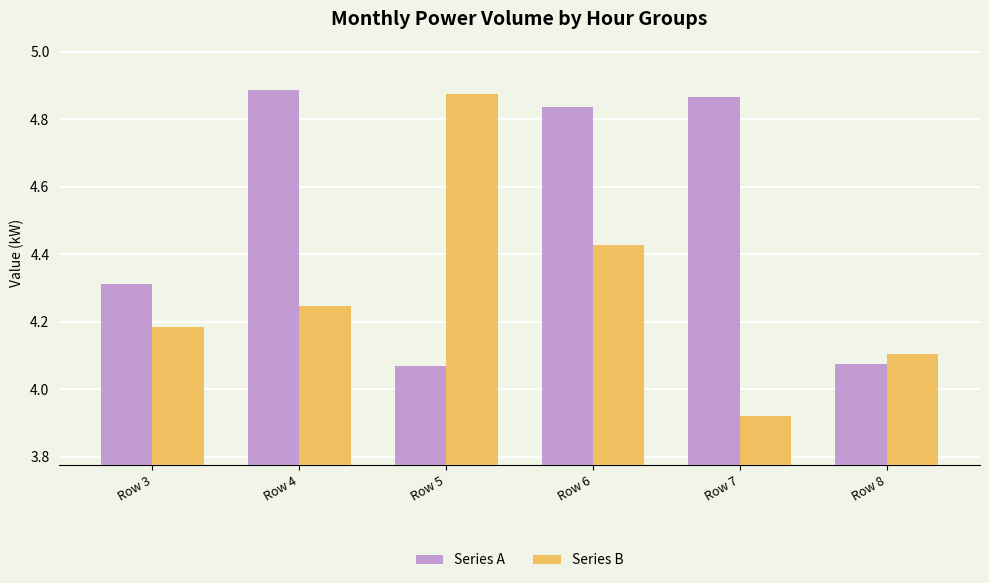

What is the sum of all Series A values?

27.0